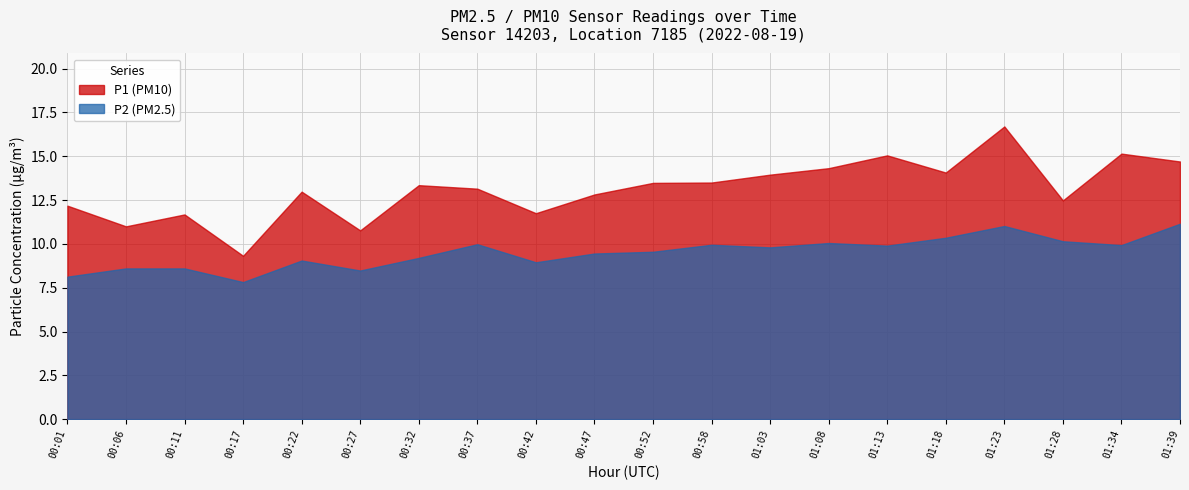

What is the smallest value displayed?

7.8